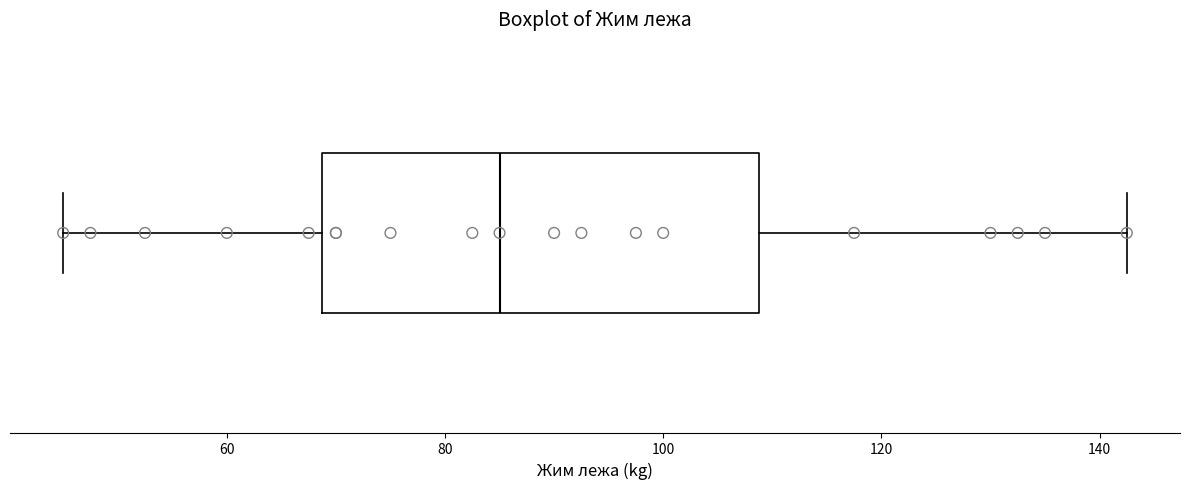

Transcribe this box plot: give where the median line is, the range the box spans, and where the two whiskers end, as read against the x-axis. The values are not printed on the chart, so give them approximately, as read against the axis.

median 86, box 68 to 108, whiskers 46 to 142